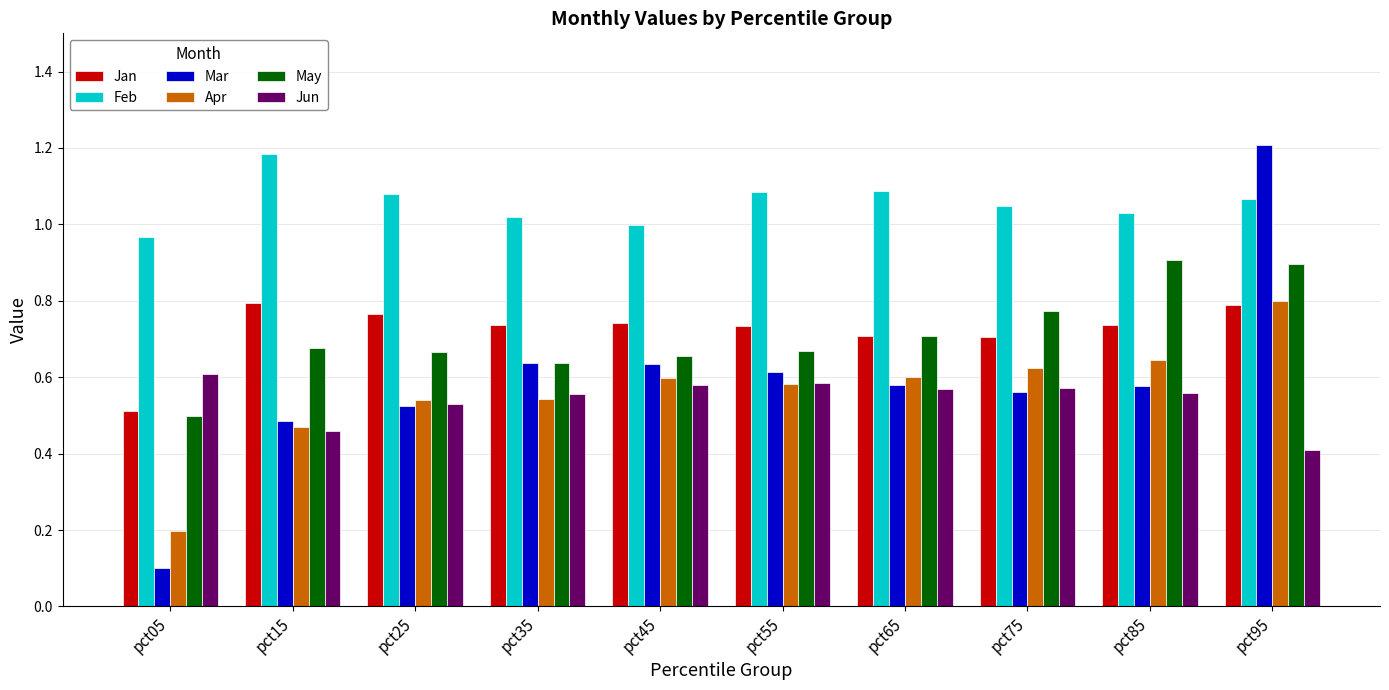

What is the sum of the Feb values at pct55 and pct35?

2.1